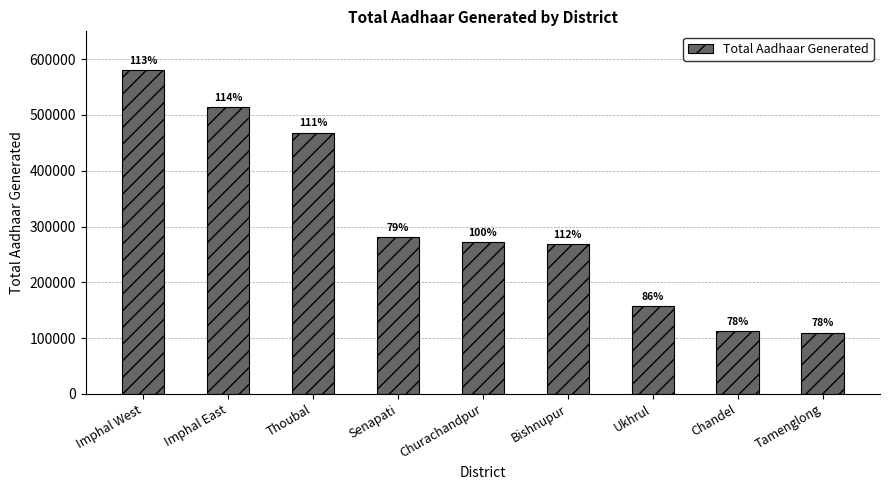

Does the chart contain any negative values?

No